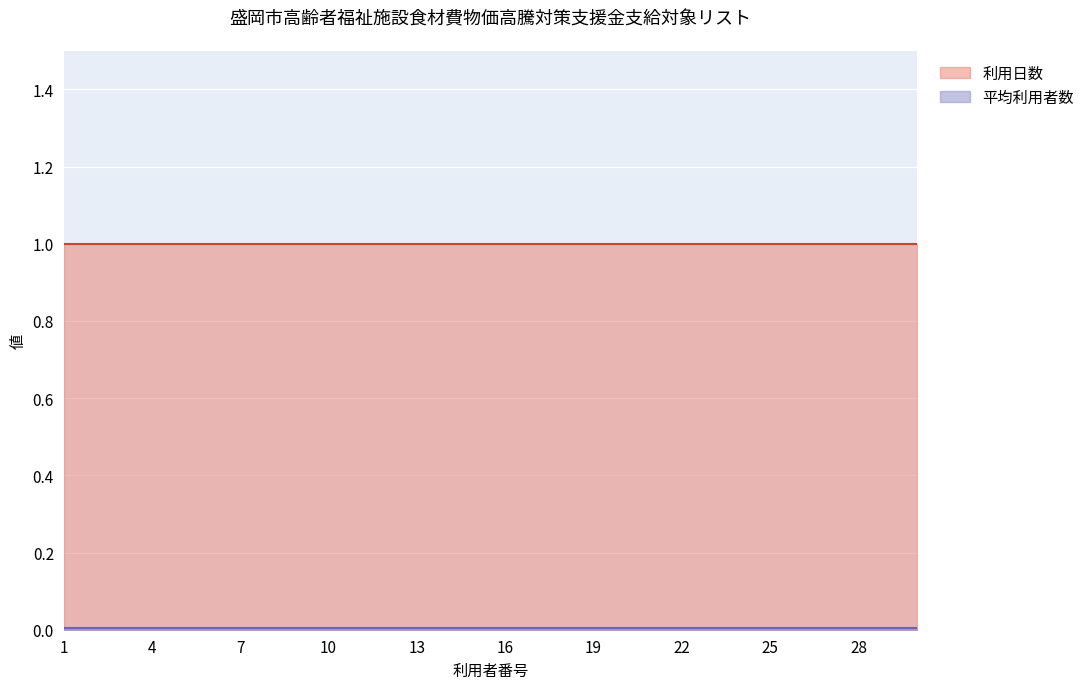

Reading right to left, what are all the values shown in this chart?

利用日数: 30=1.0	29=1.0	28=1.0	27=1.0	26=1.0	25=1.0	24=1.0	23=1.0	22=1.0	21=1.0	20=1.0	19=1.0	18=1.0	17=1.0	16=1.0	15=1.0	14=1.0	13=1.0	12=1.0	11=1.0	10=1.0	9=1.0	8=1.0	7=1.0	6=1.0	5=1.0	4=1.0	3=1.0	2=1.0	1=1.0
平均利用者数: 30=0.0	29=0.0	28=0.0	27=0.0	26=0.0	25=0.0	24=0.0	23=0.0	22=0.0	21=0.0	20=0.0	19=0.0	18=0.0	17=0.0	16=0.0	15=0.0	14=0.0	13=0.0	12=0.0	11=0.0	10=0.0	9=0.0	8=0.0	7=0.0	6=0.0	5=0.0	4=0.0	3=0.0	2=0.0	1=0.0